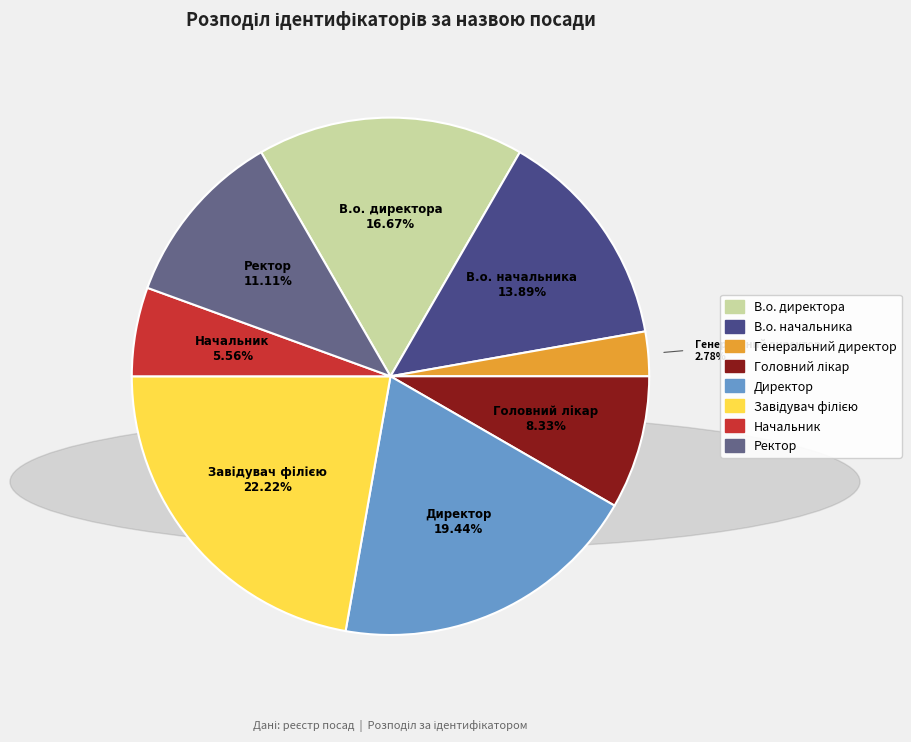

How many segments does this pie chart have?

8